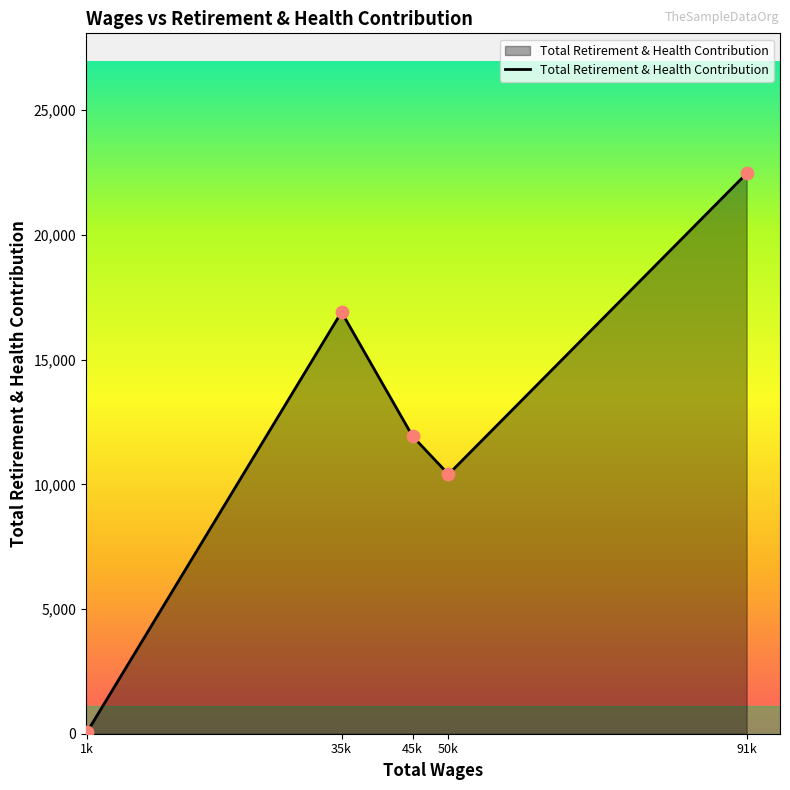

What is the ratio of the value at 50k to the value at 35k?

0.6